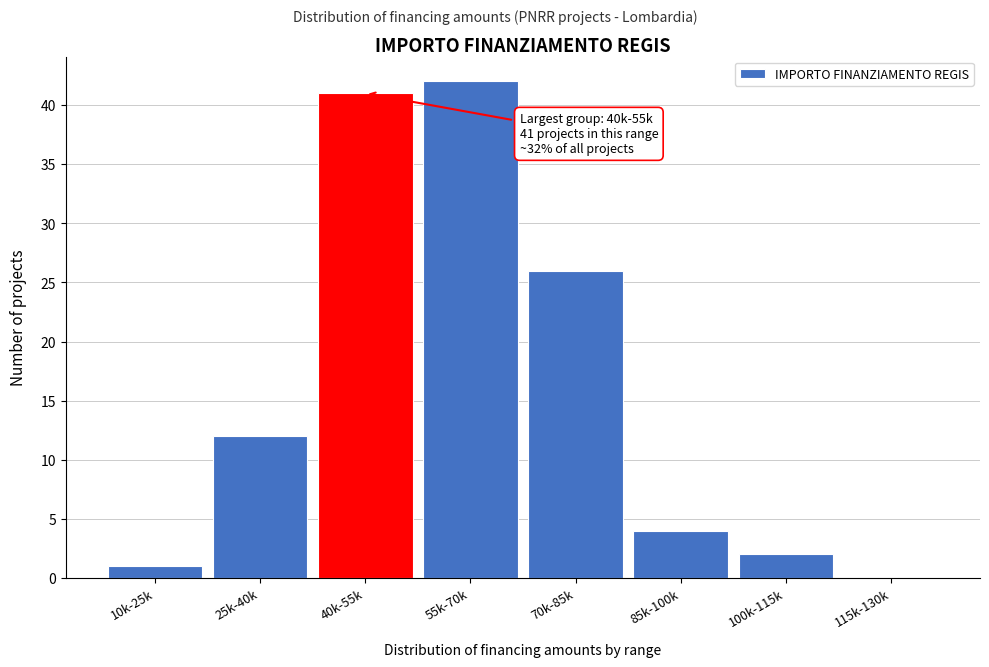

Reading left to right, transcribe all the data shown in this chart.

10k-25k=1	25k-40k=12	40k-55k=41	55k-70k=42	70k-85k=26	85k-100k=4	100k-115k=2	115k-130k=0